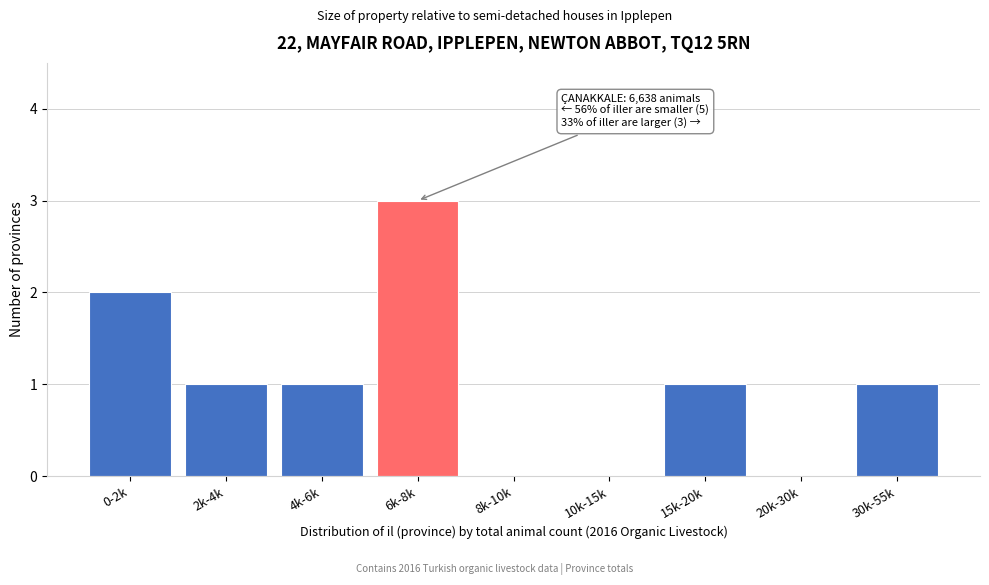

Reading right to left, list all the values displayed in this chart.

30k-55k=1	20k-30k=0	15k-20k=1	10k-15k=0	8k-10k=0	6k-8k=3	4k-6k=1	2k-4k=1	0-2k=2